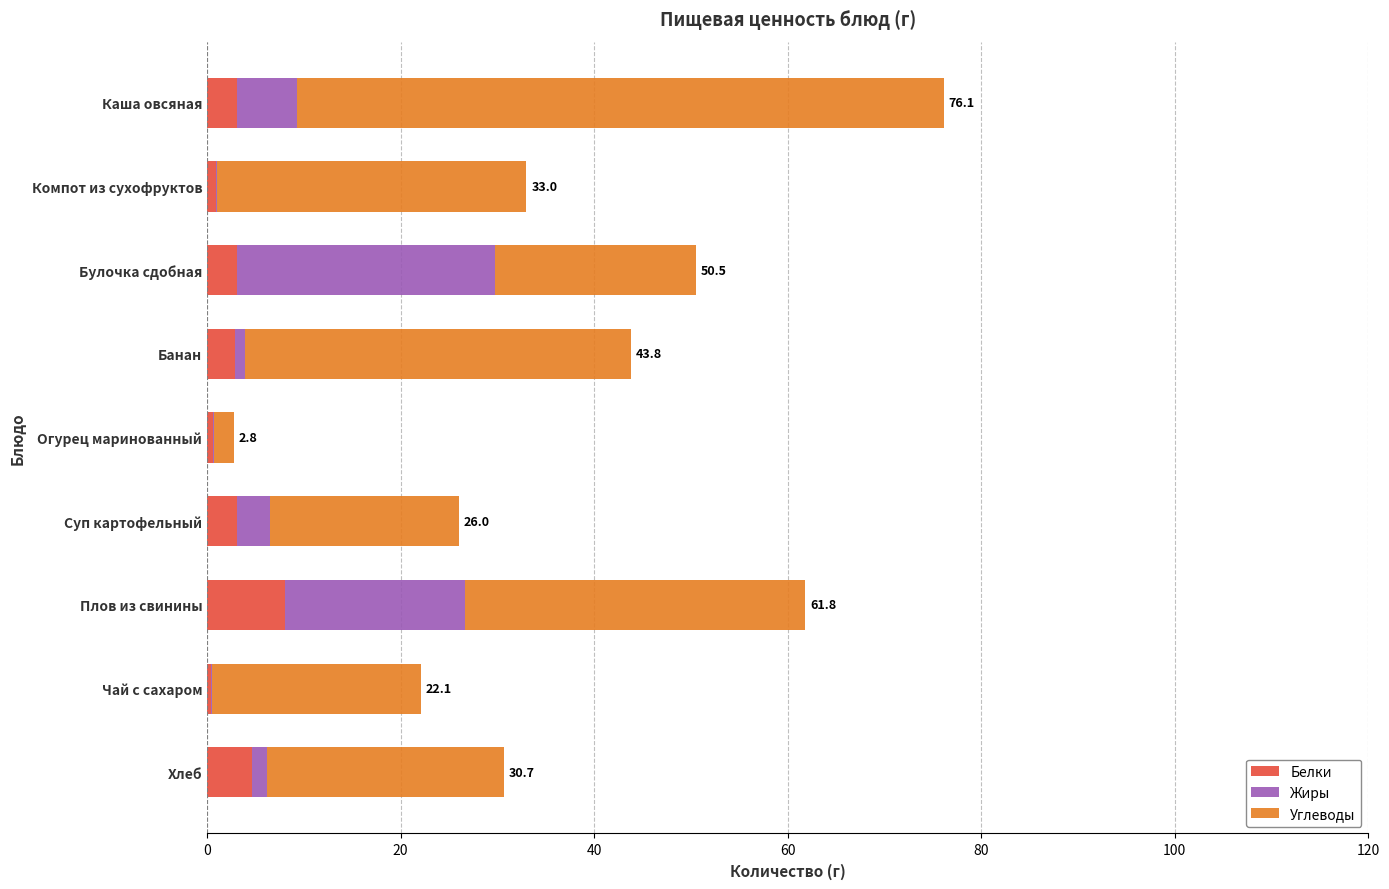

How many categories are shown in the chart?

9